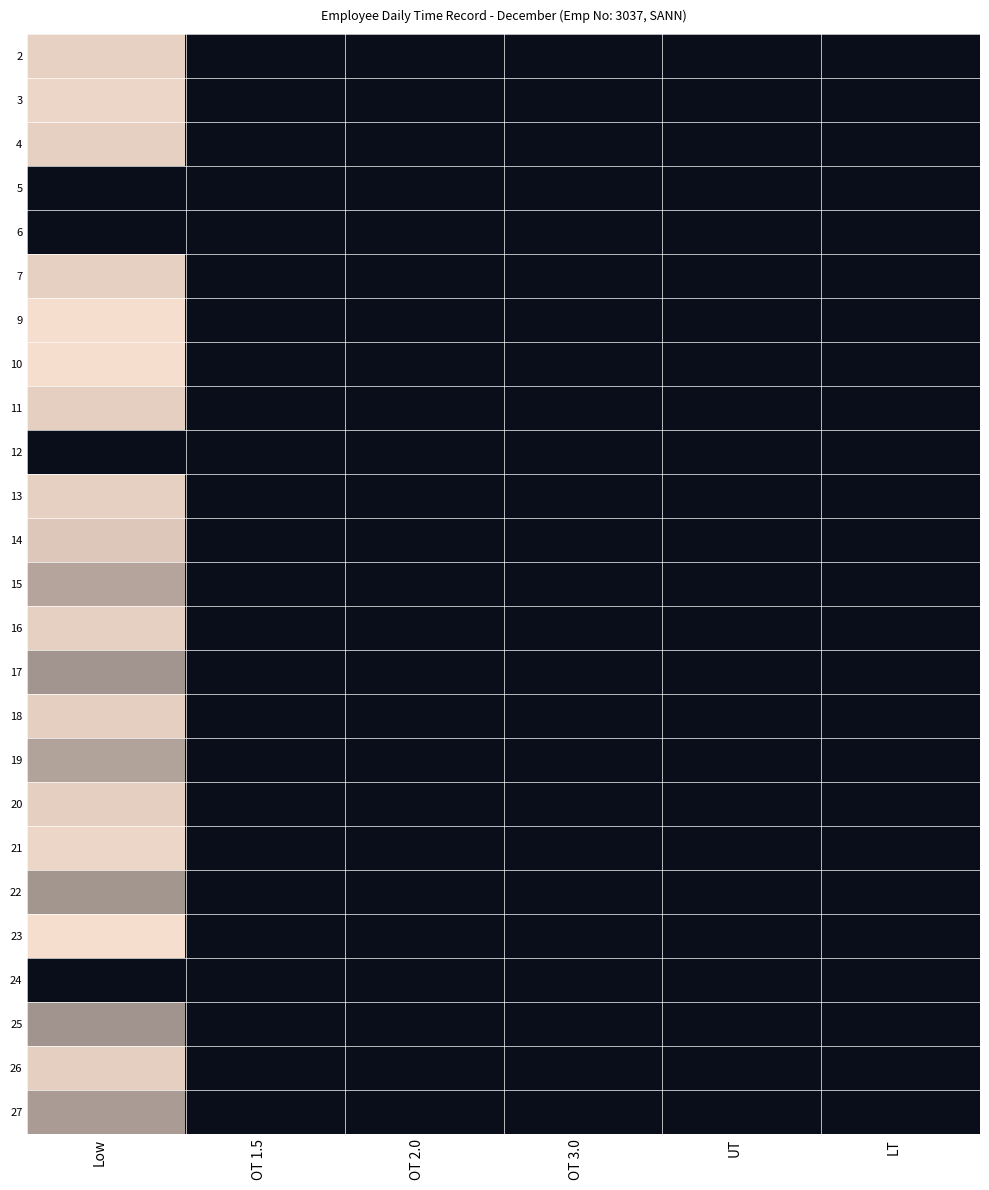

At which category is the sum across all series the highest?

Low